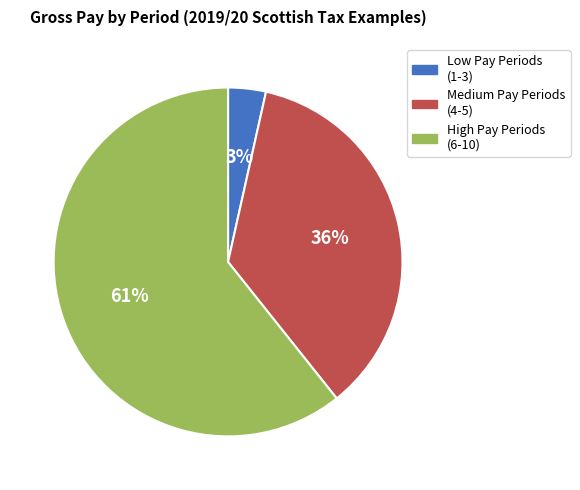

To the nearest percent, what is the average slice percentage?

33%